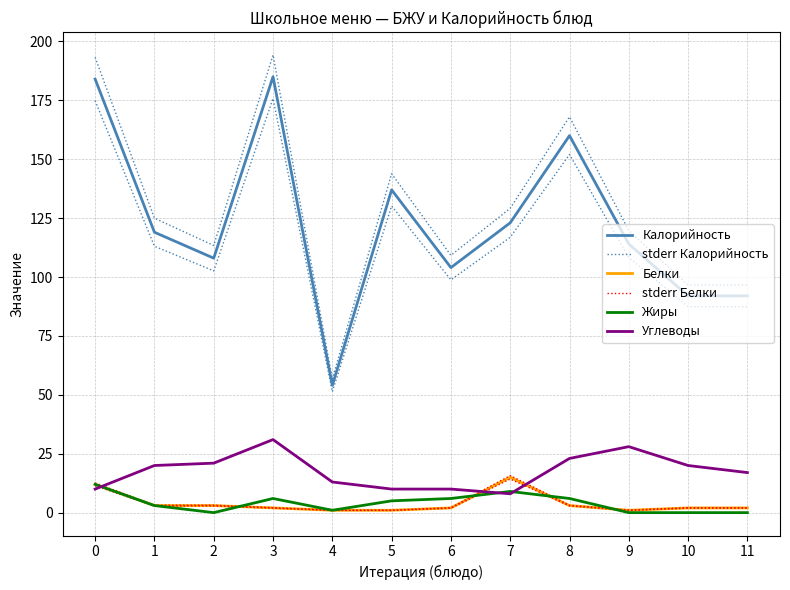

What is the total value across all series at 1?

273.1